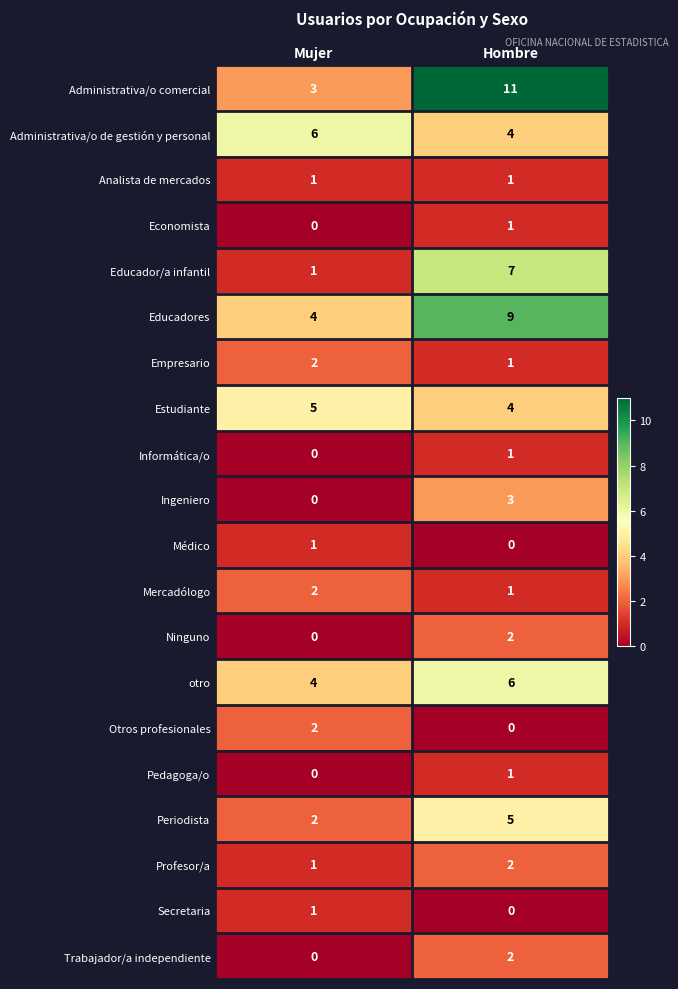

Which series has the largest total across all categories?

Administrativa/o comercial